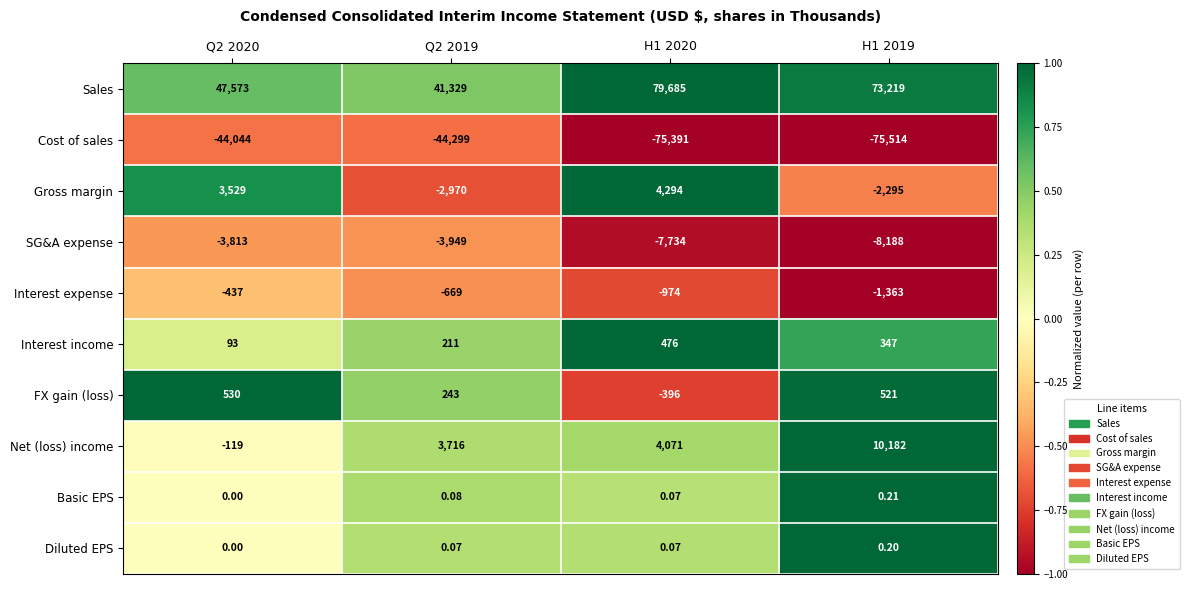

Which series has the largest total across all categories?

Sales